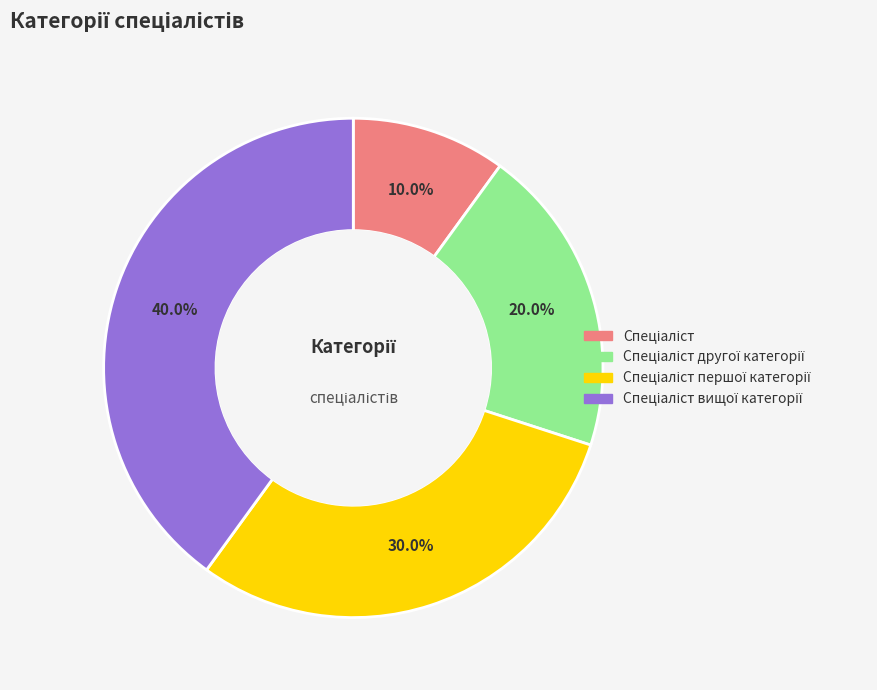

Does any single category account for the majority?

No